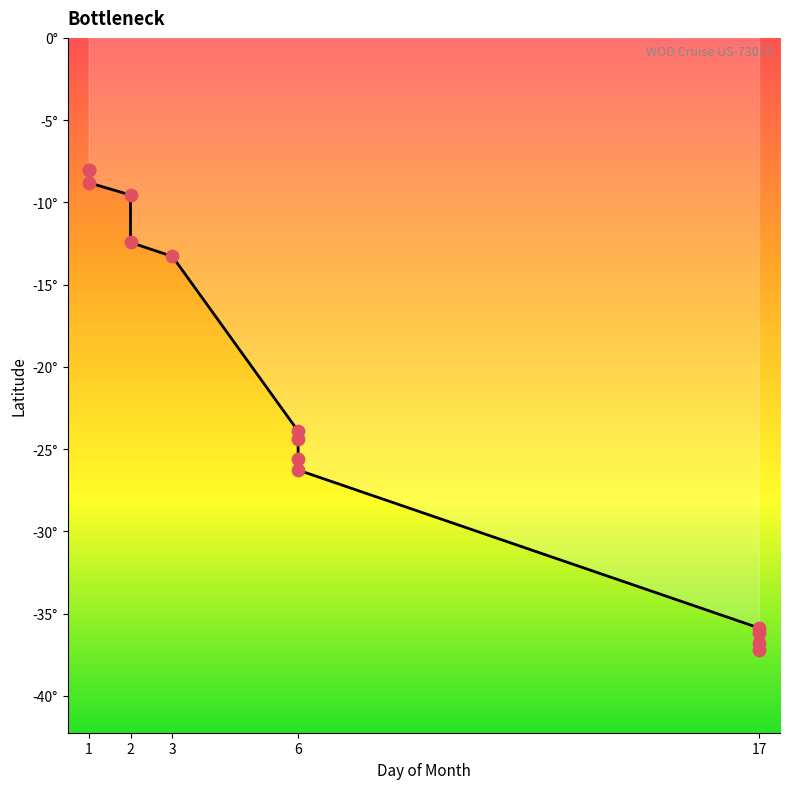

Which has a higher value, 1 or 2?

1